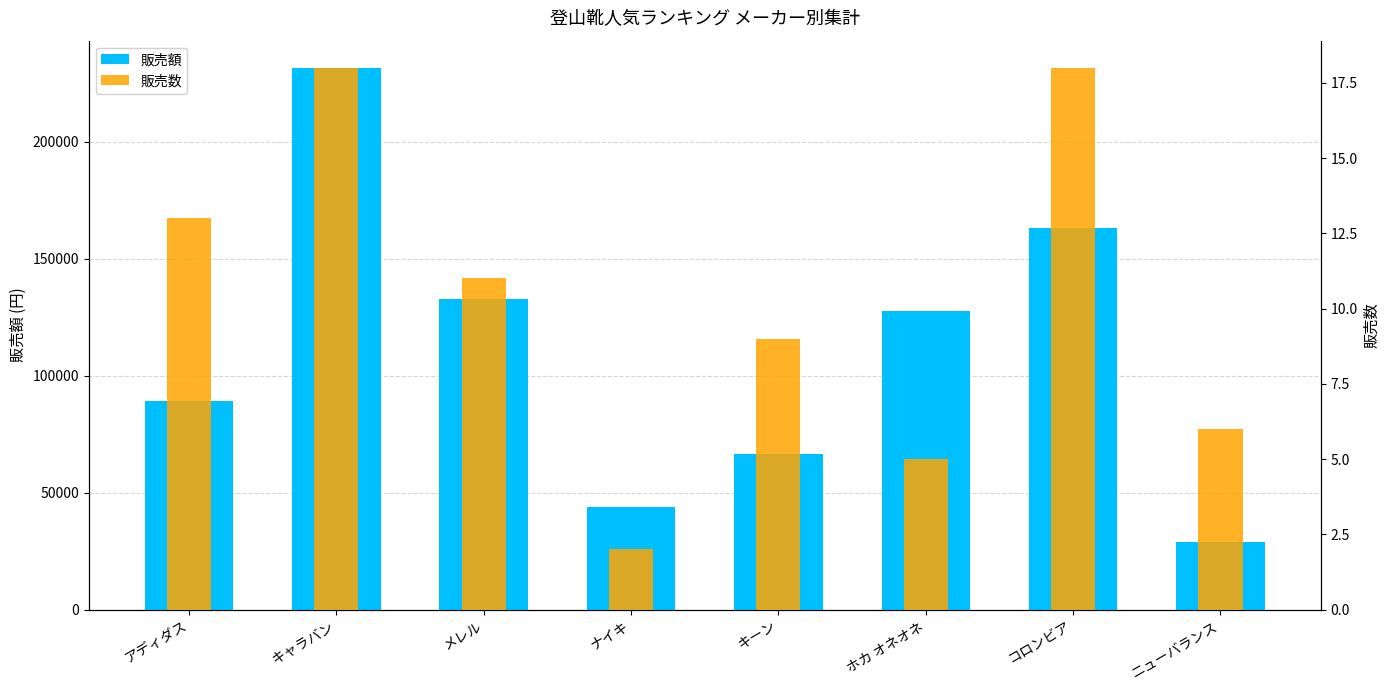

What is the sum of the 販売額 values at アディダス and ホカ オネオネ?

216590